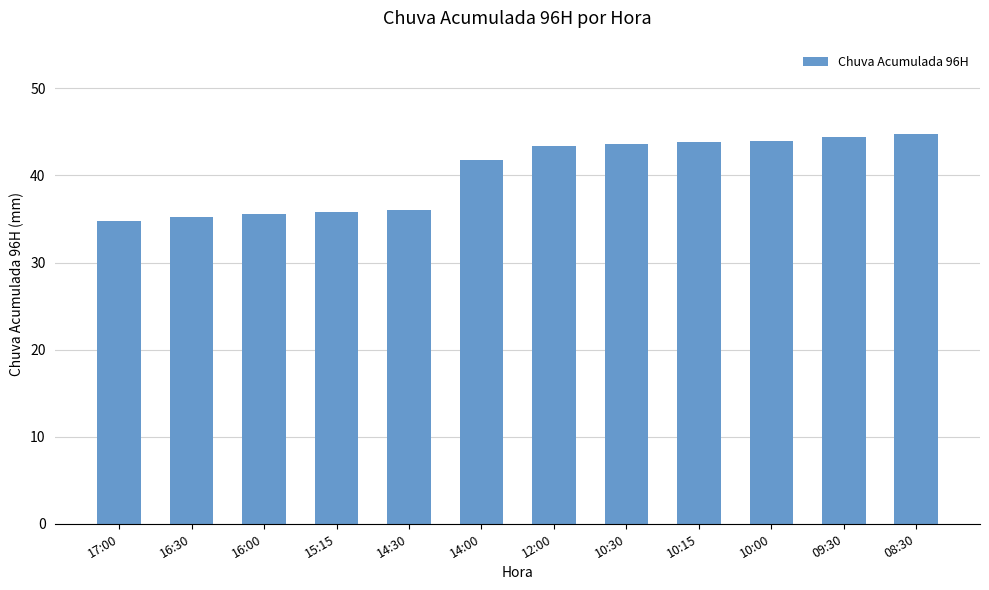

What position from the right is 16:00?

10